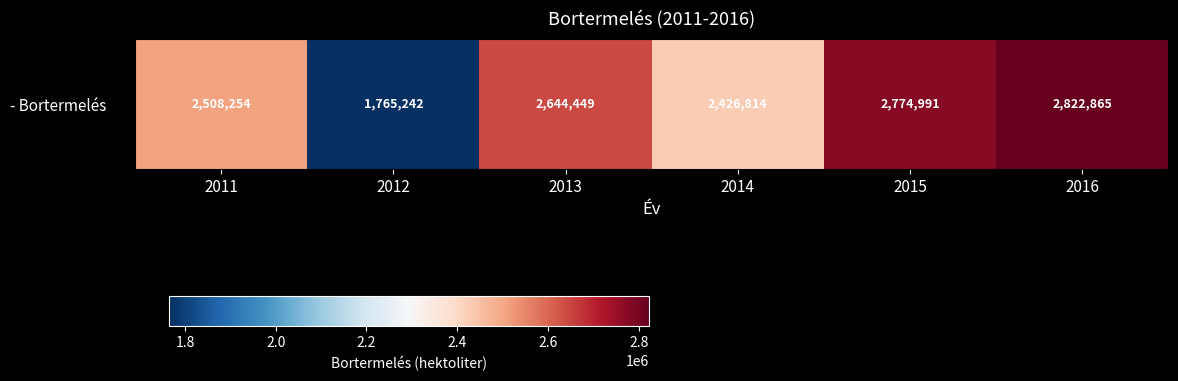

Which category has the highest value across all series?

2016